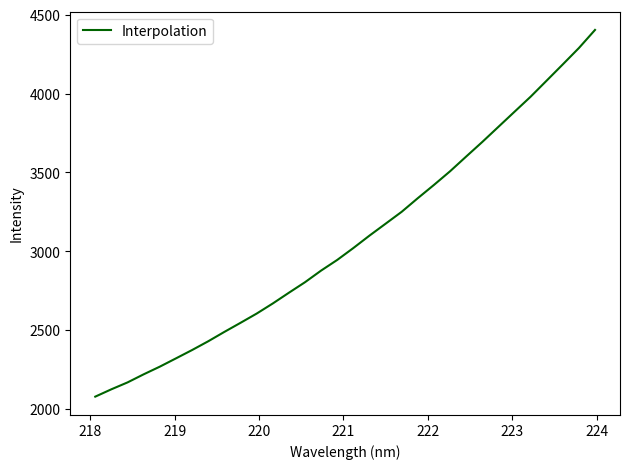

What is the difference between the maximum and minimum values?

2325.7